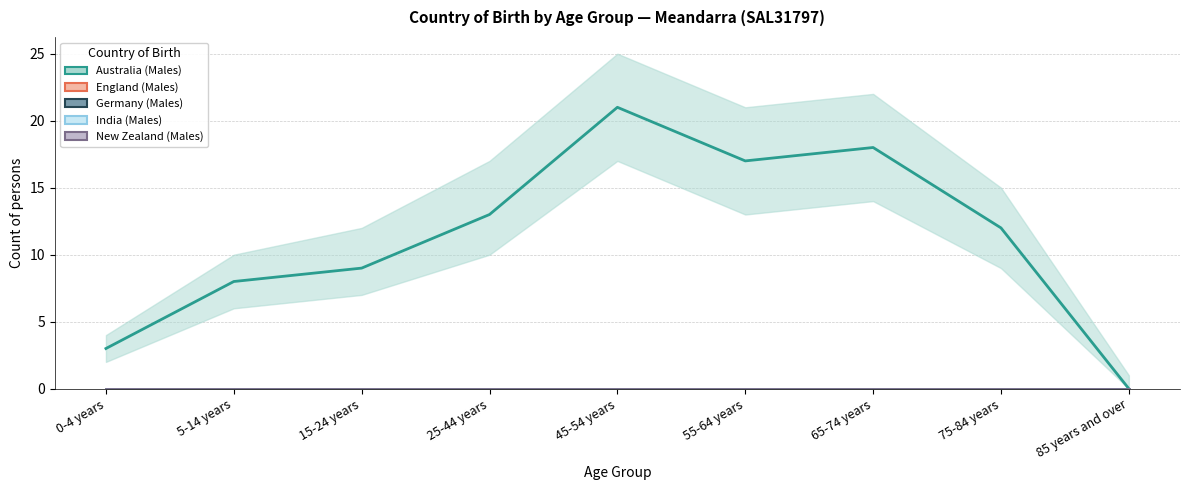

At which category is the sum across all series the highest?

45-54 years